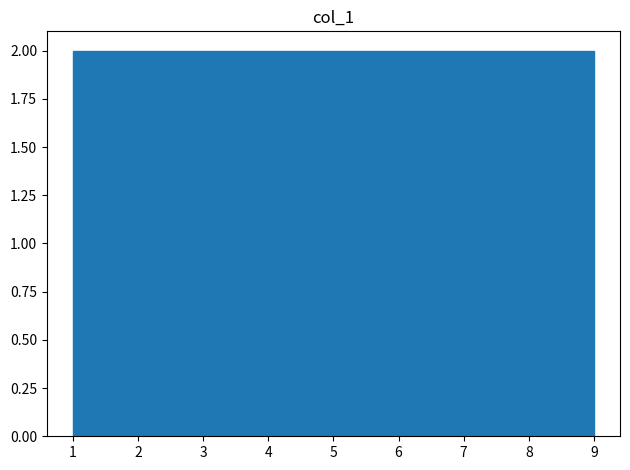

How tall is the bar that spans 8.1 to 9.0 on the x-axis? Neither the bar edges nor the heights are printed on the chart, so give them approximately, as read against the axes.

2